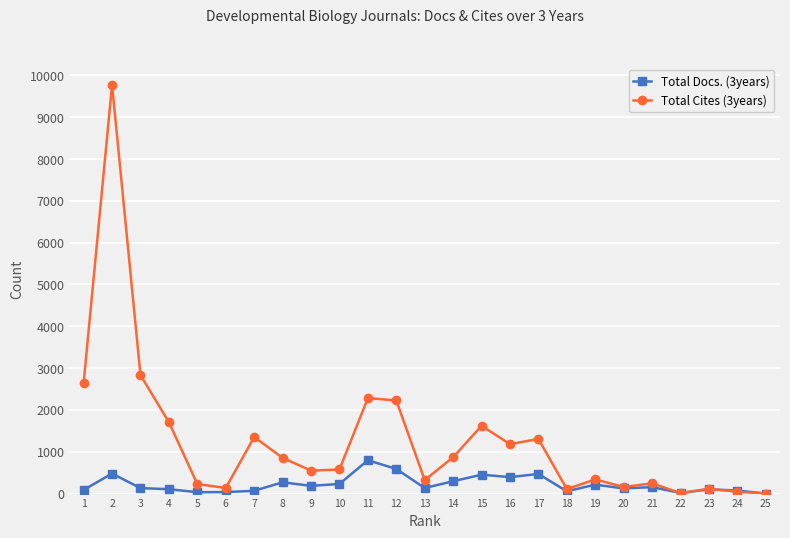

What is the difference between the highest and lowest values at 13?

190